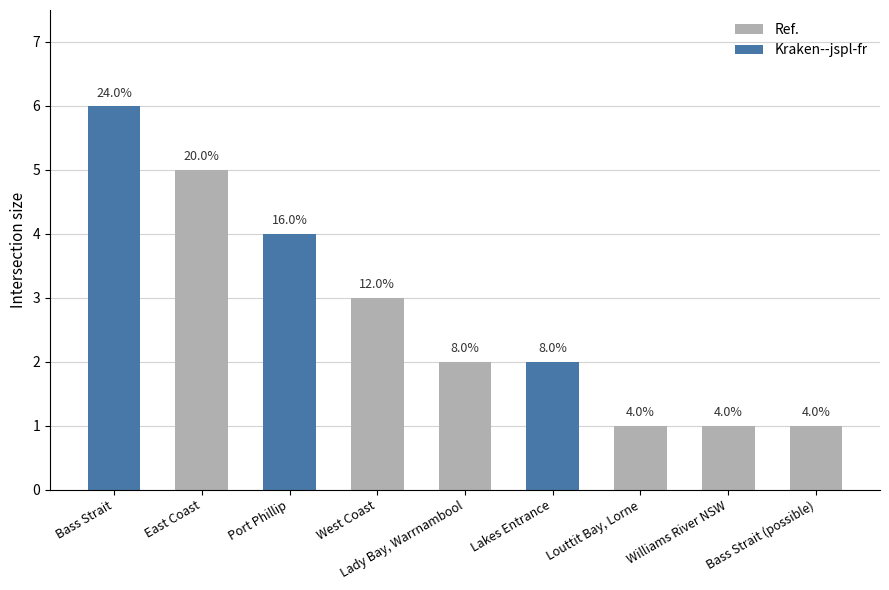

What is the change in value from Bass Strait to Williams River NSW?

-5